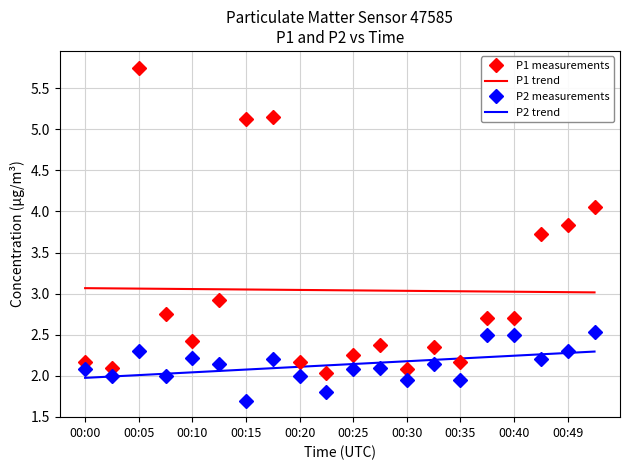

True or false: P2 measurements and P1 measurements cross at least once.

False